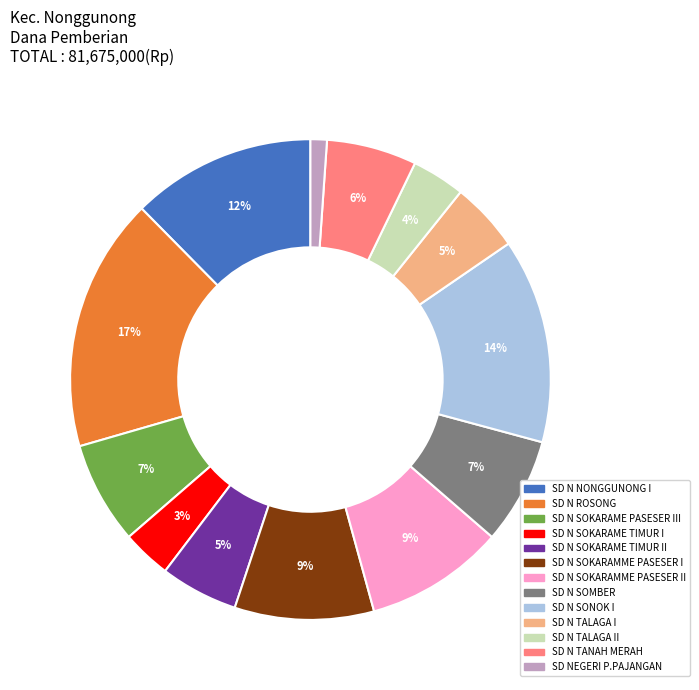

To the nearest percent, what portion does SD N SOKARAME TIMUR II represent?

5%